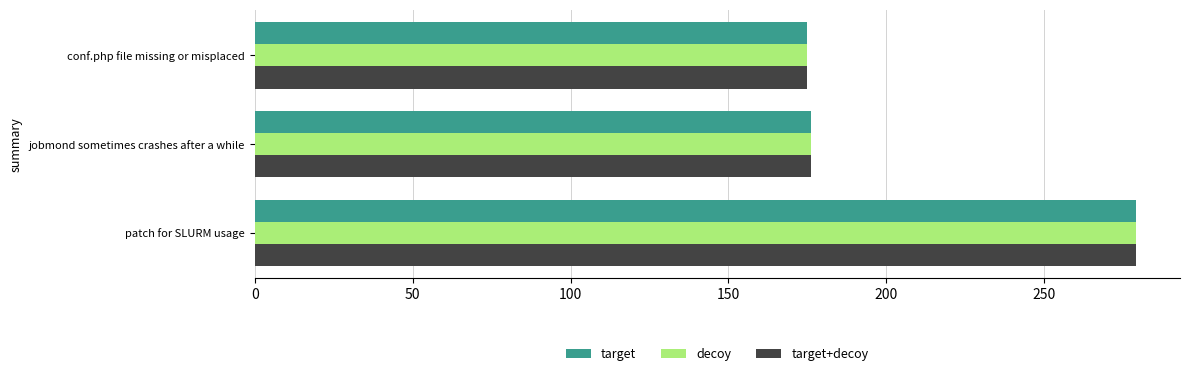

What is the difference between the maximum and minimum values in the target series?

104